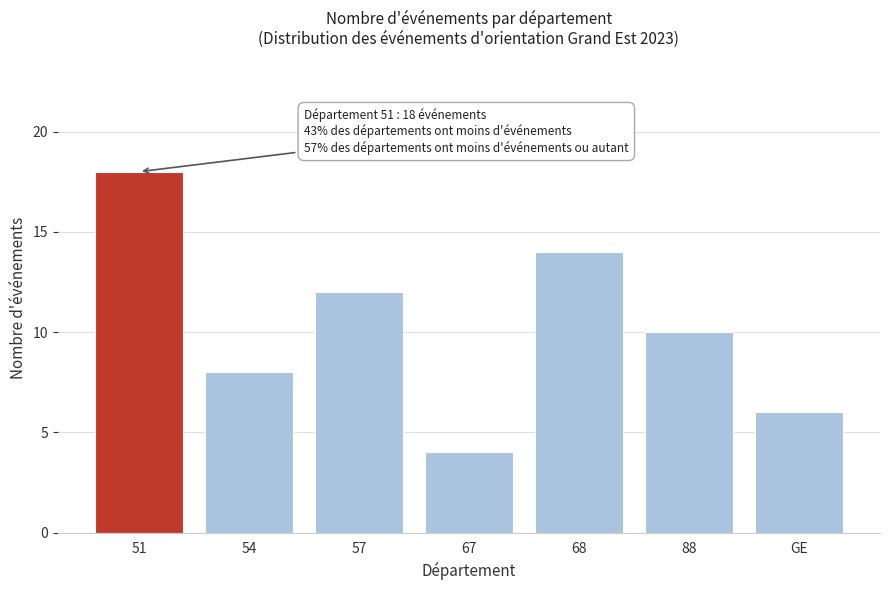

Reading left to right, list all the values displayed in this chart.

51=18	54=8	57=12	67=4	68=14	88=10	GE=6